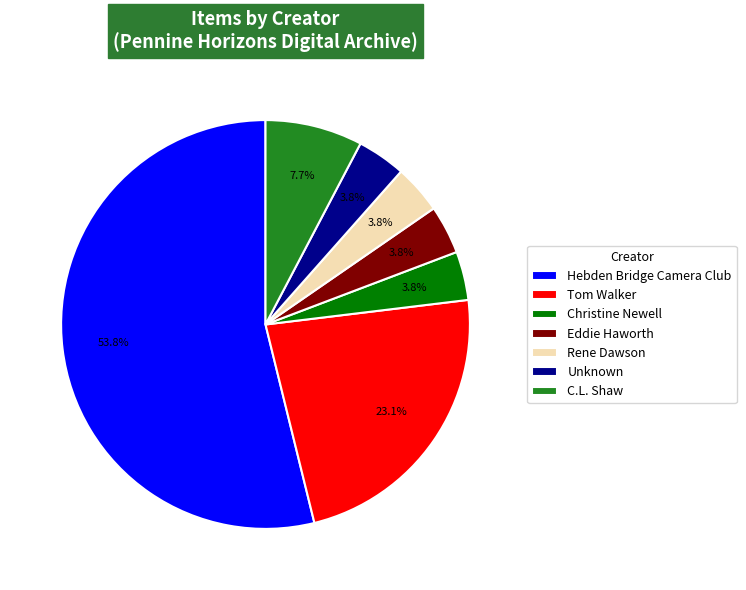

What portion of the pie excludes Unknown?

96.2%